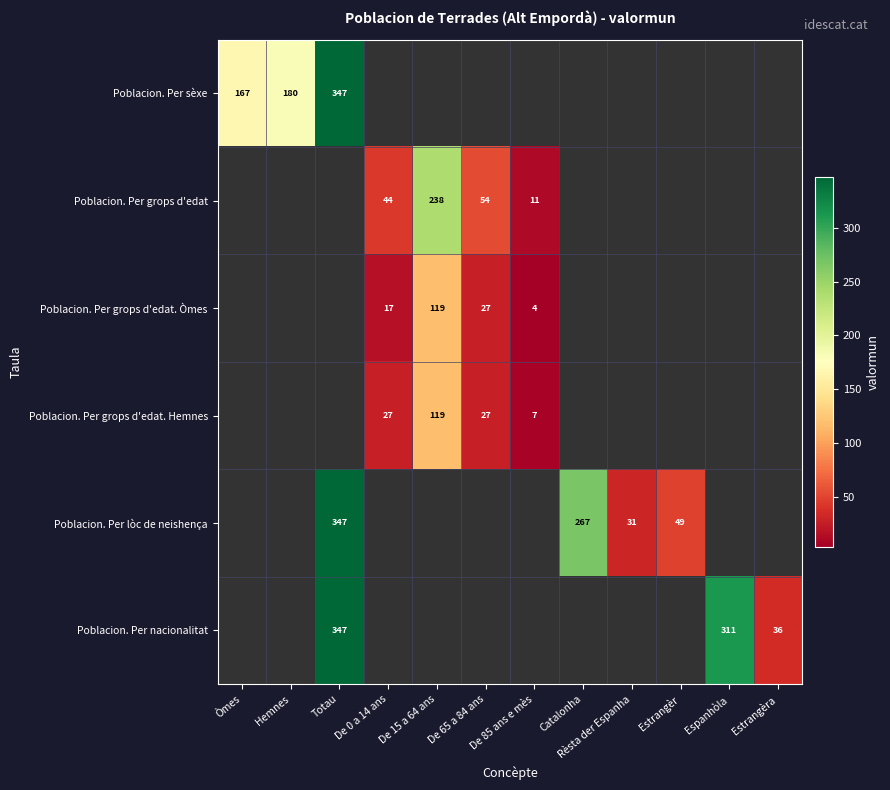

The Poblacion. Per lòc de neishença series shows 31 at Rèsta der Espanha. True or false?

True